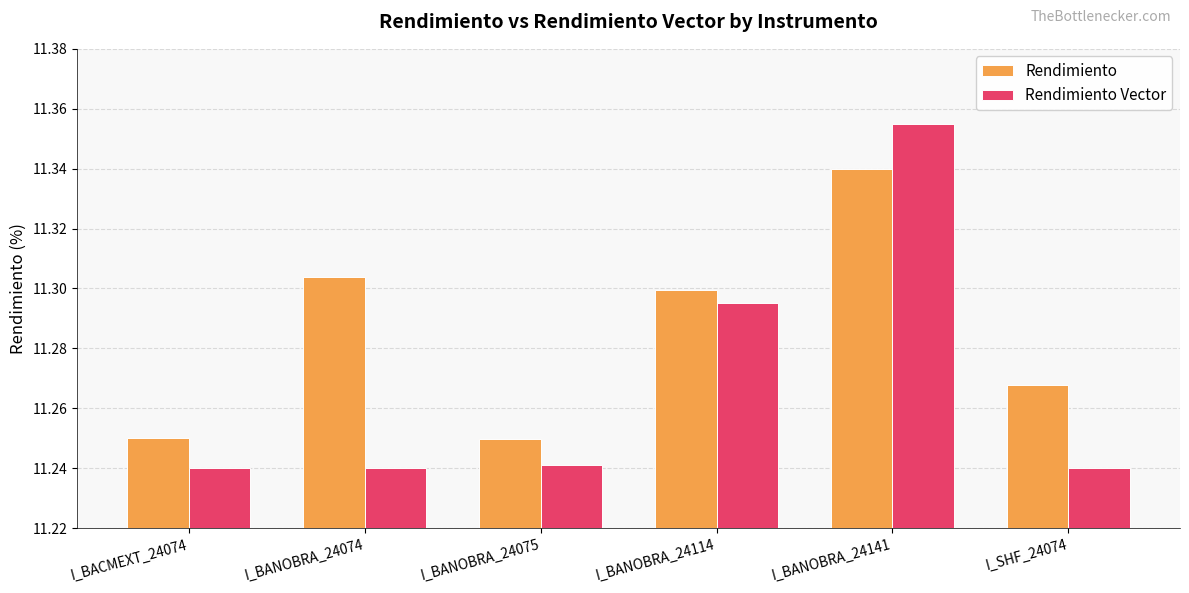

Rank the series at I_SHF_24074 from lowest to highest value.

Rendimiento Vector, Rendimiento